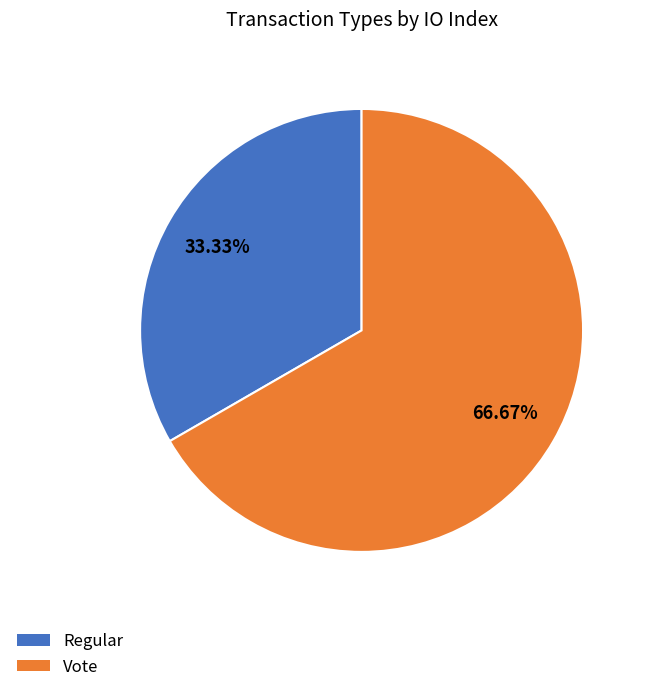

What is the smallest slice in the pie chart?

Regular